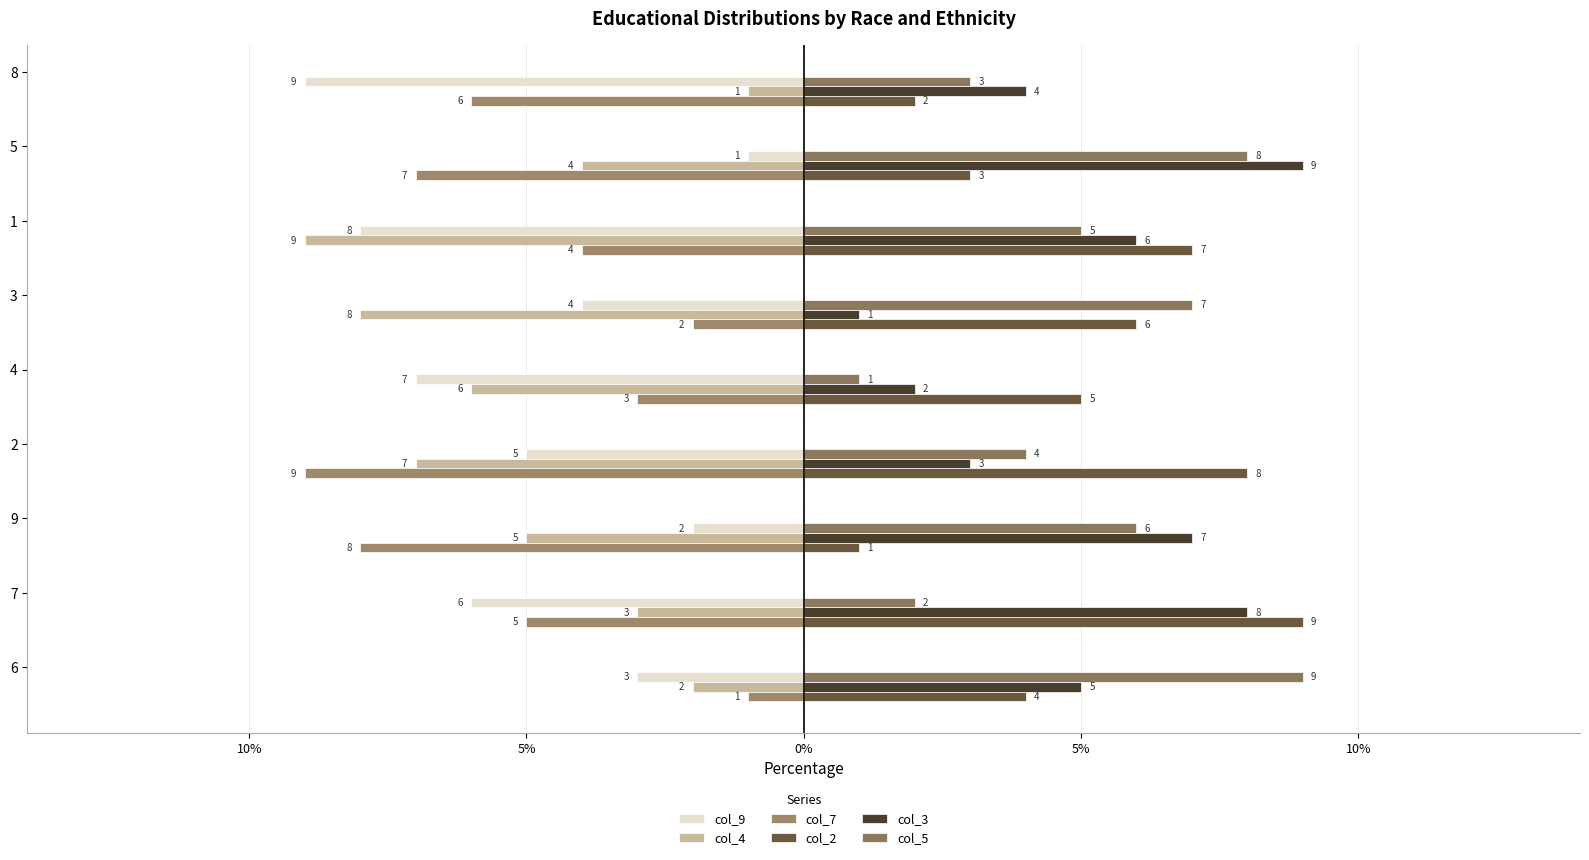

What is the sum of all col_7 values?

-45